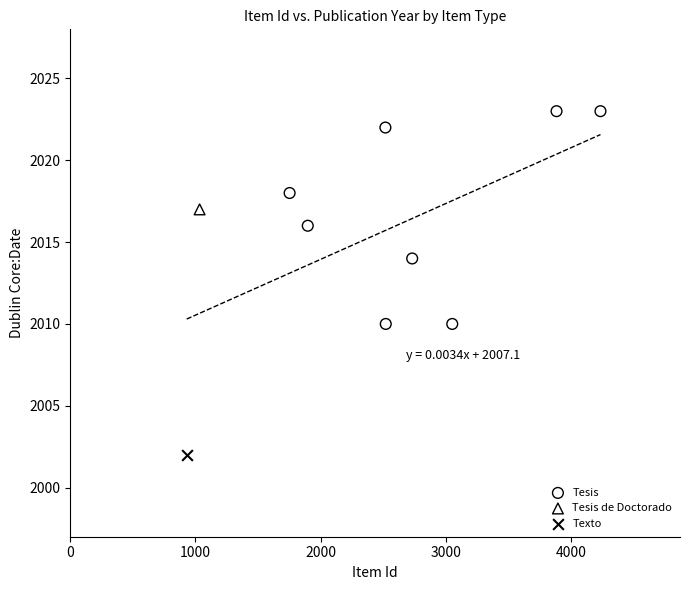

What are all the series names shown in the legend?

Tesis, Tesis de Doctorado, Texto